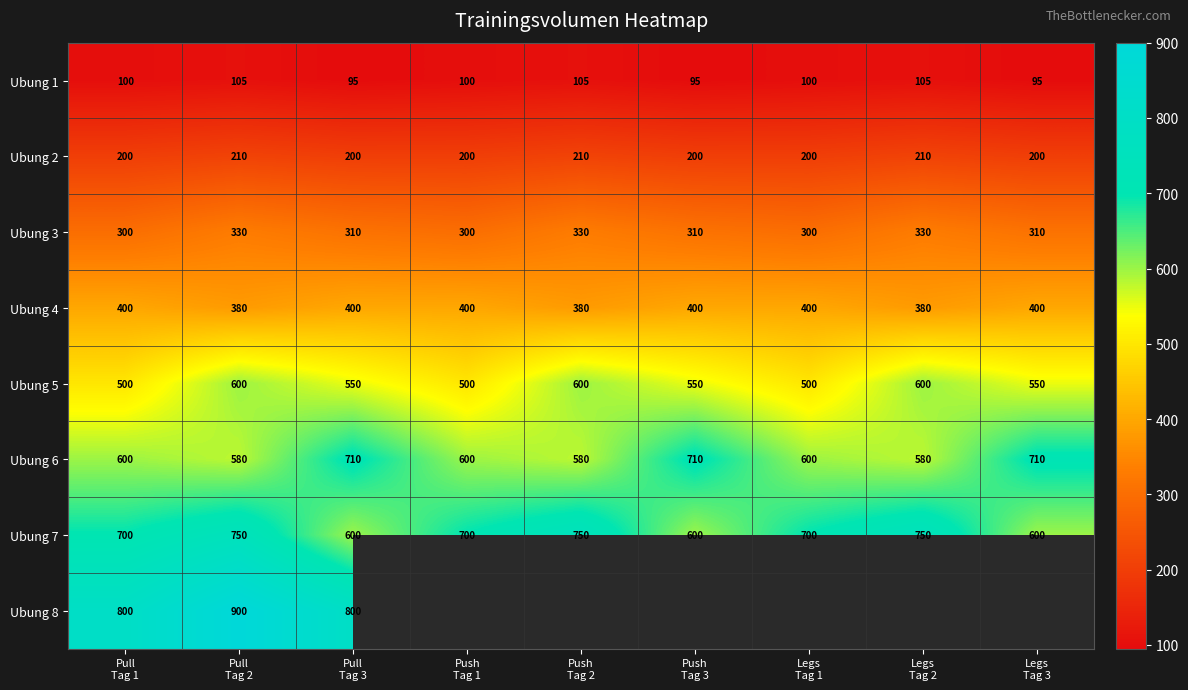

What is the difference between the maximum and minimum values in the Ubung 5 series?

100